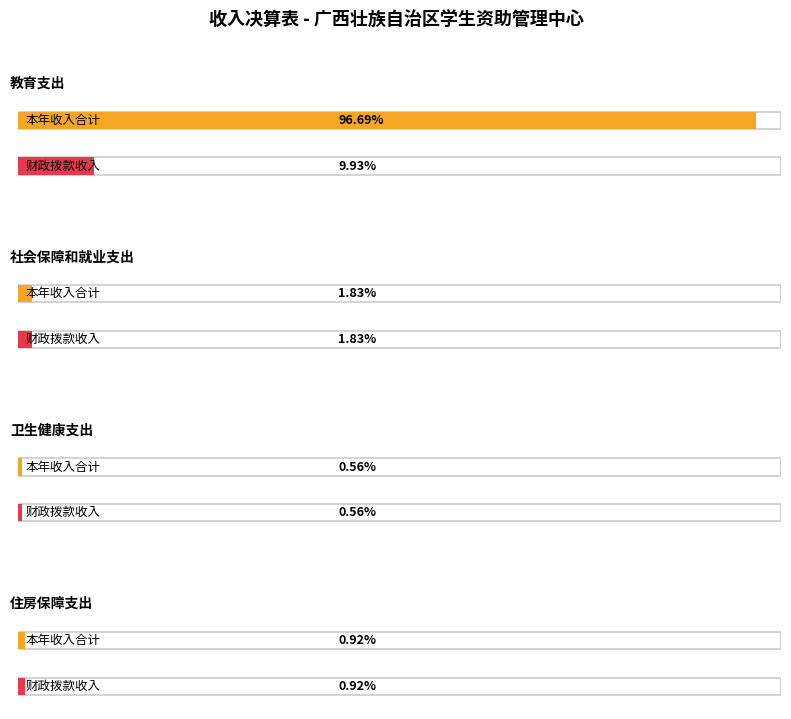

Is the value of 本年收入合计 at 卫生健康支出 greater than the value of 财政拨款收入 at 住房保障支出?

No